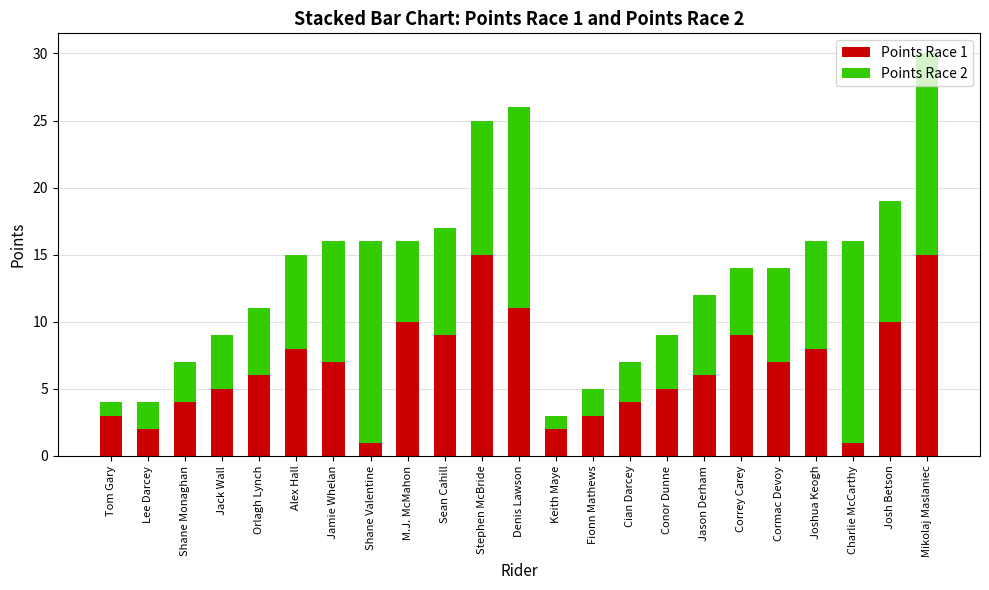

The value of Points Race 1 at Denis Lawson is 11. True or false?

True